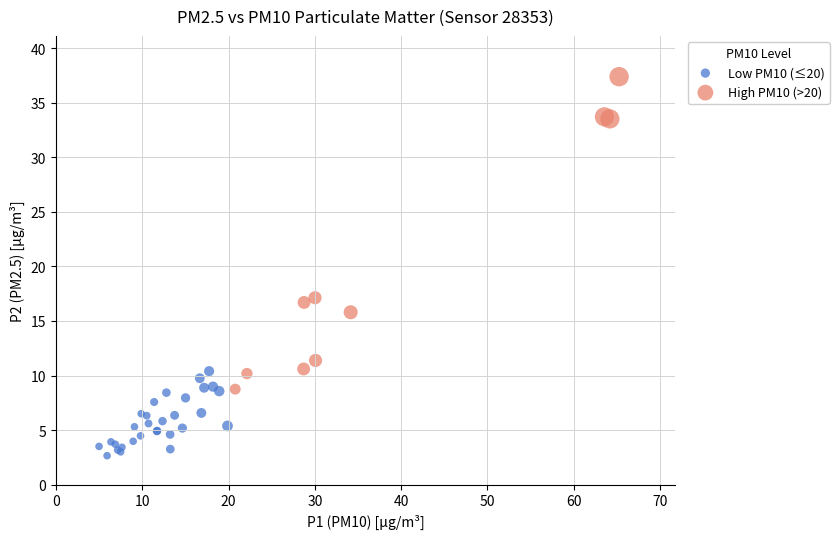

Which series has the largest Y range (max minus min)?

High PM10 (>20)